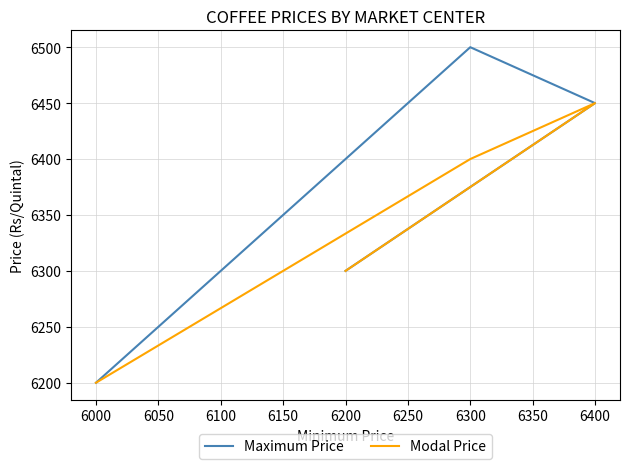

Which series has the largest total across all categories?

Maximum Price